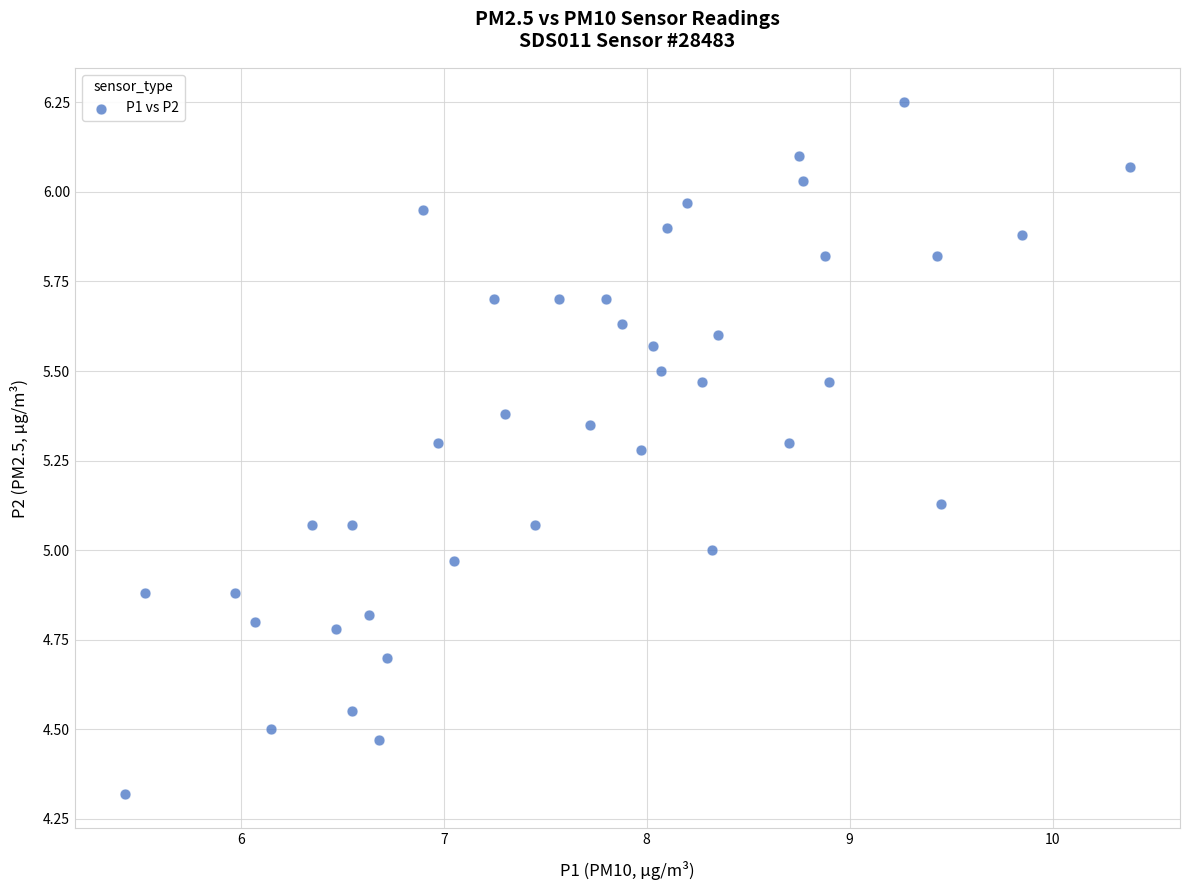

What is the range of Y values (max minus min)?

1.9